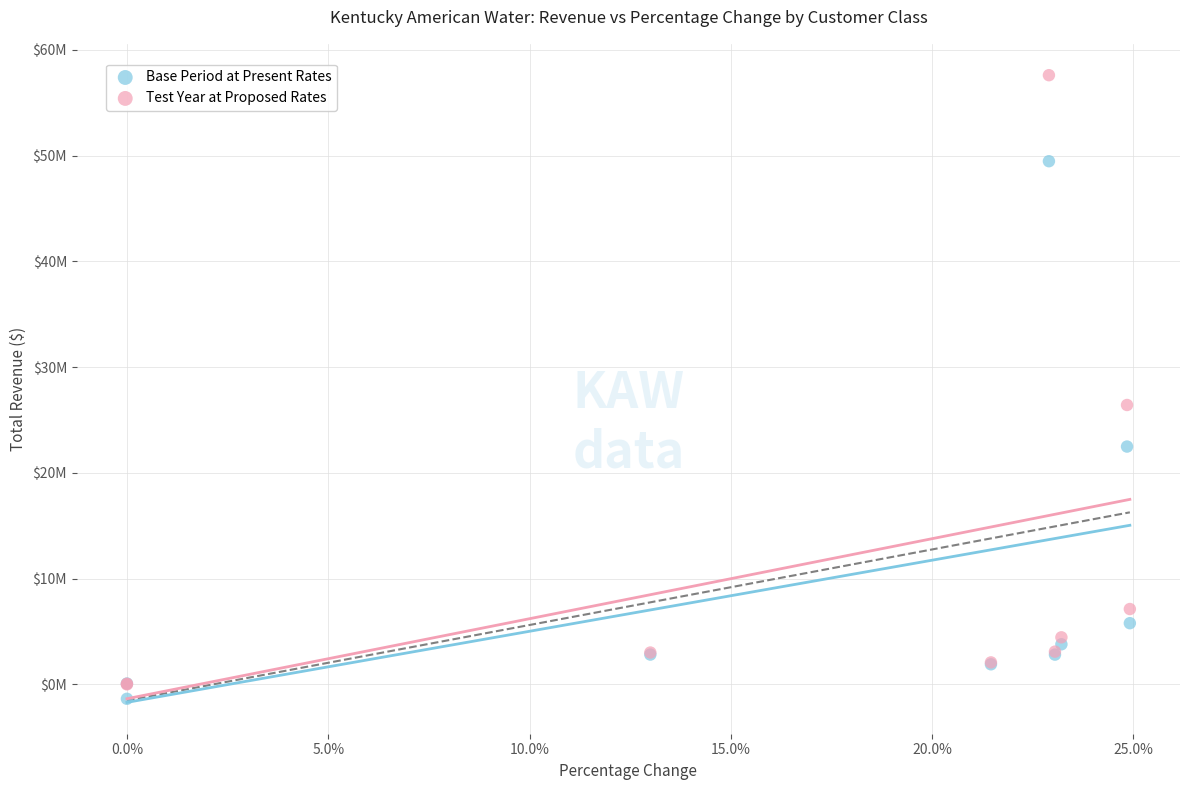

Which series reaches the minimum Y coordinate?

Base Period at Present Rates